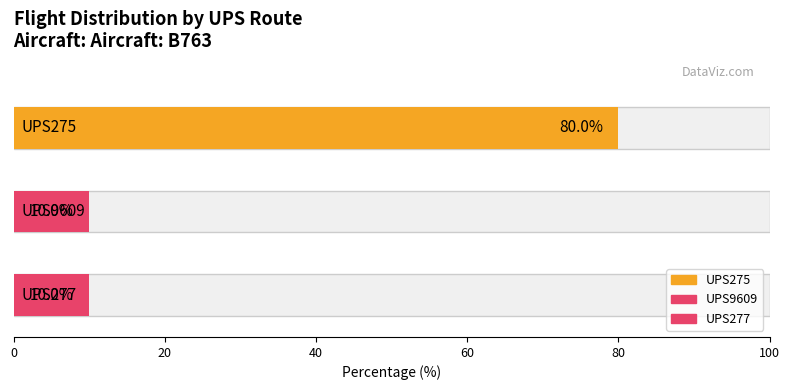

How many bars are there in total?

3